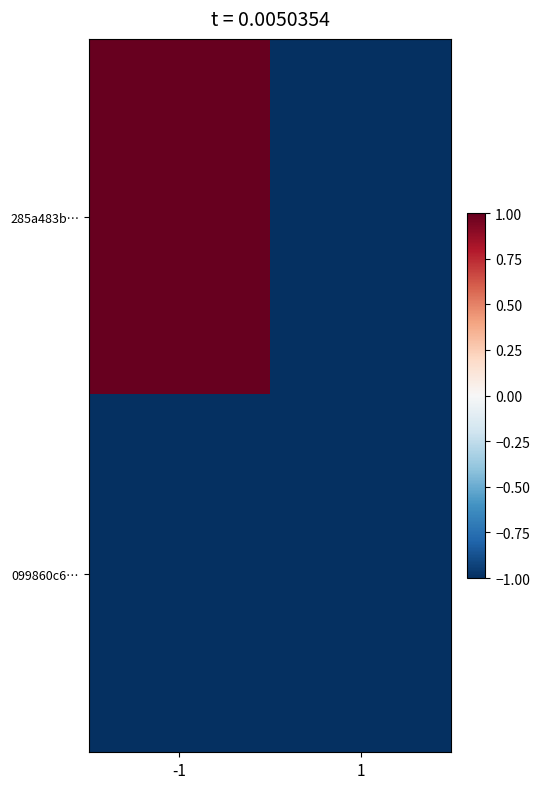

Reading left to right, what are all the values shown in this chart?

285a483b…: -1=1	1=-1
099860c6…: -1=-1	1=-1